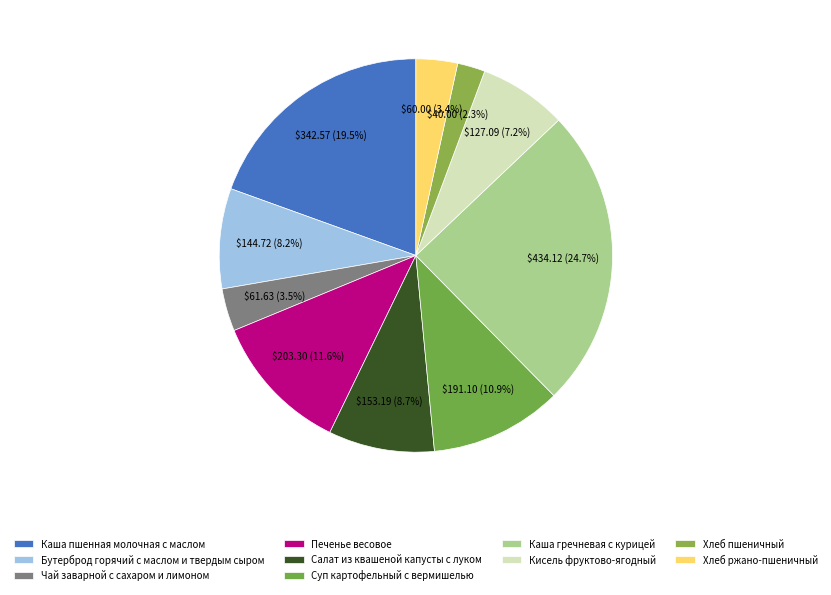

Which category has the smallest portion of the pie?

Хлеб пшеничный